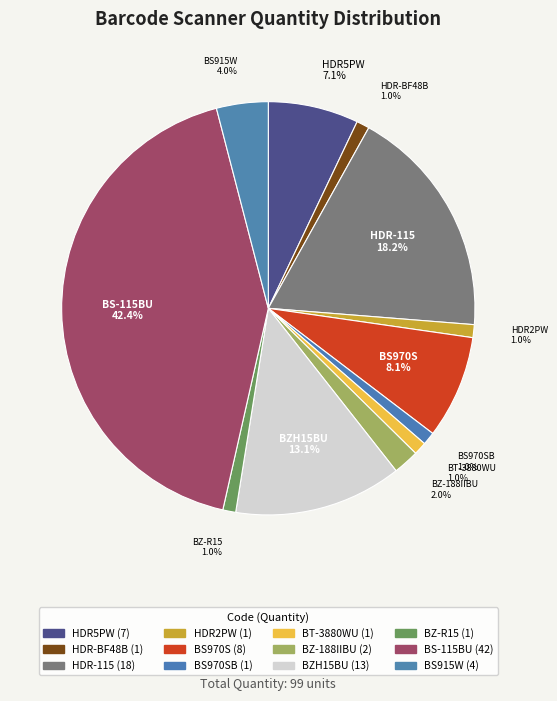

Does any single category account for the majority?

No